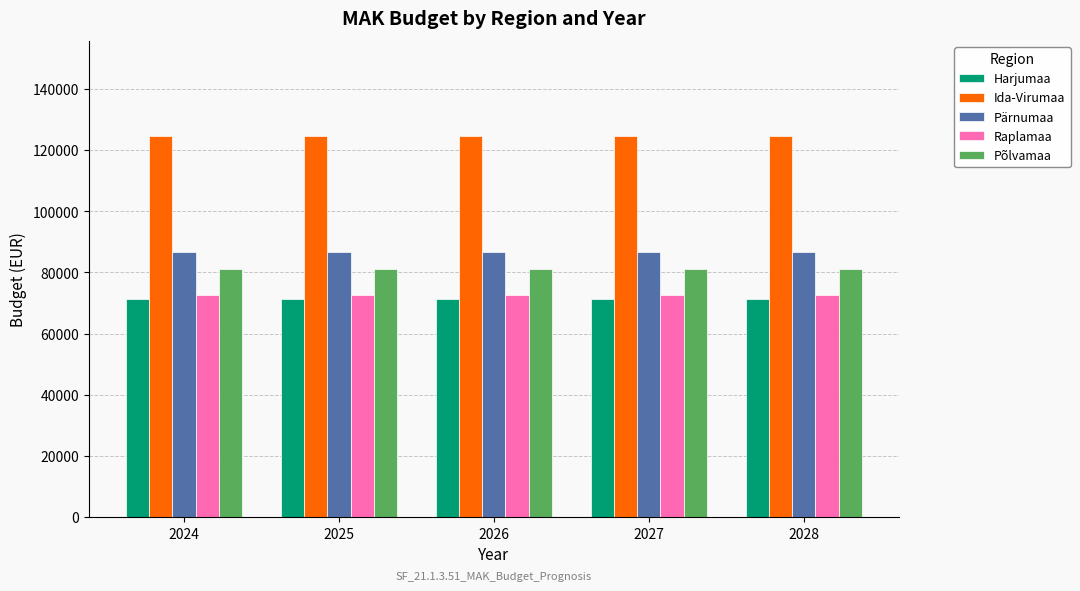

The value of Raplamaa at 2026 is 72646.0. True or false?

True